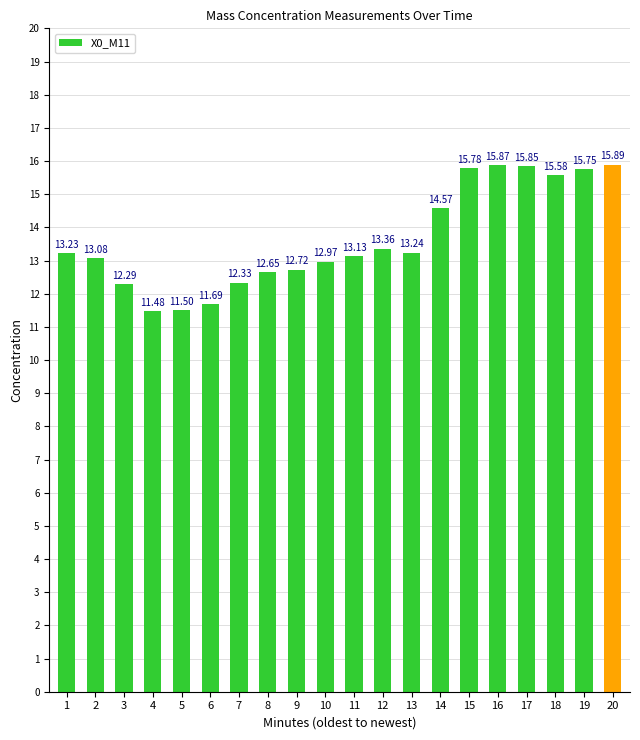

What is the change in value from 4 to 19?

+4.3